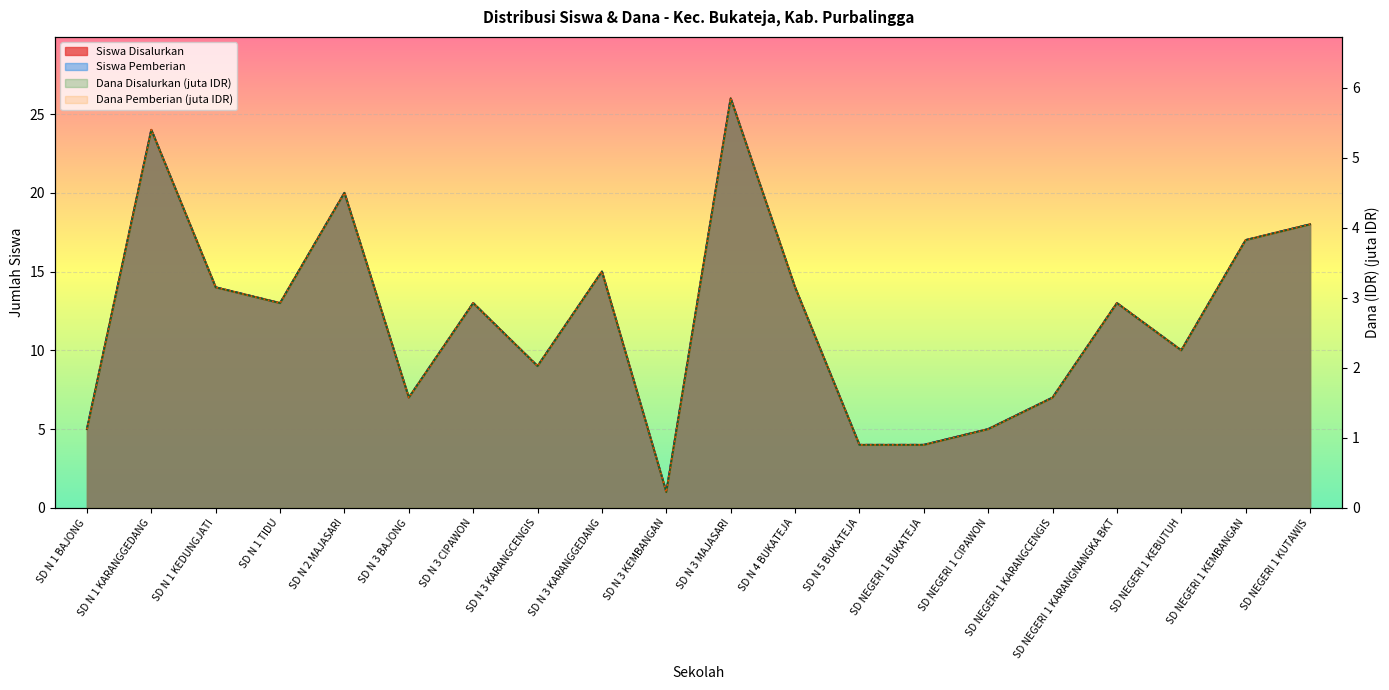

In Dana Pemberian, how many points are lower than both neighbors (excluding endpoints)?

5